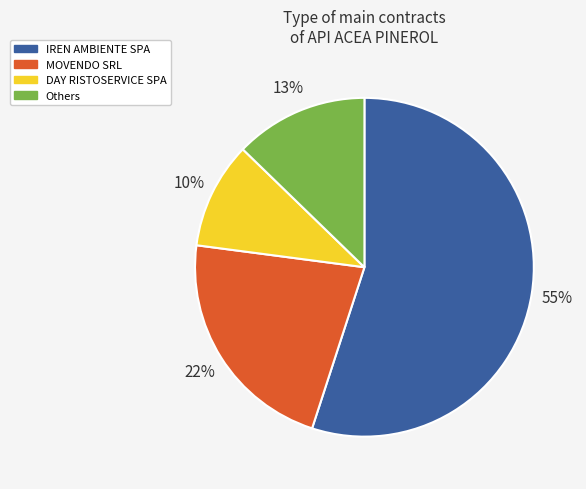

Is there any slice that represents more than half of the pie?

Yes